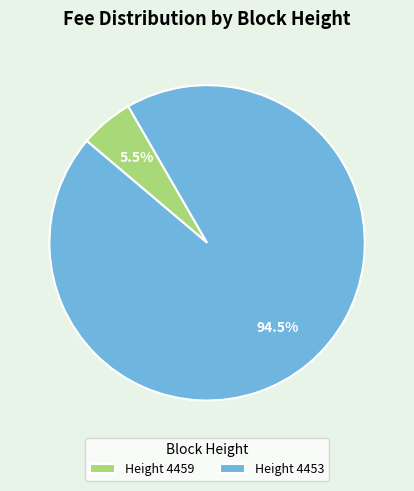

Does any single category account for the majority?

Yes